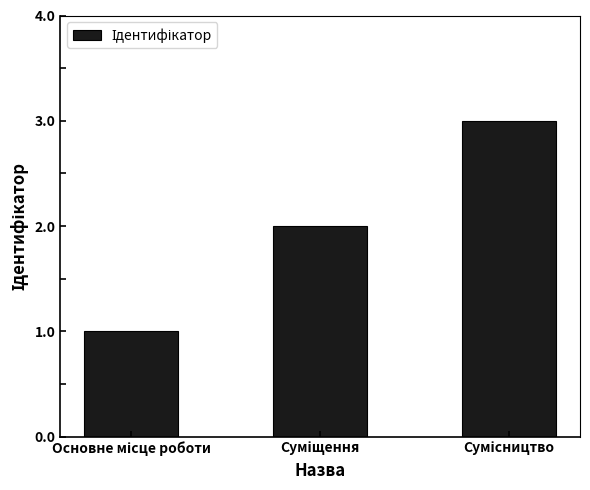

What is the sum of all values?

6